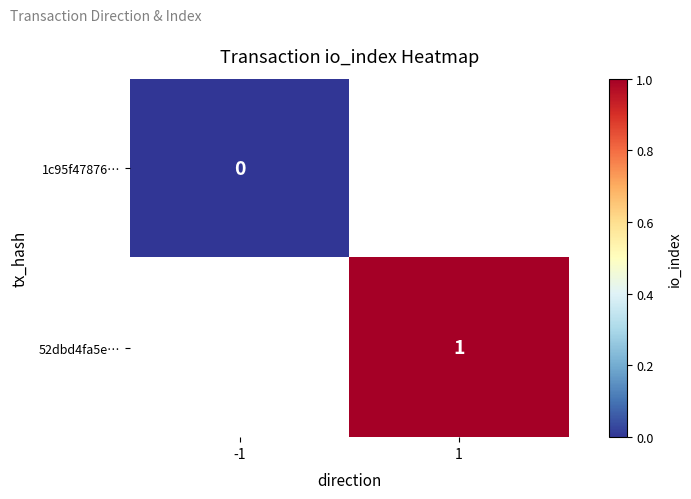

Between -1 and 1, which is larger?

1